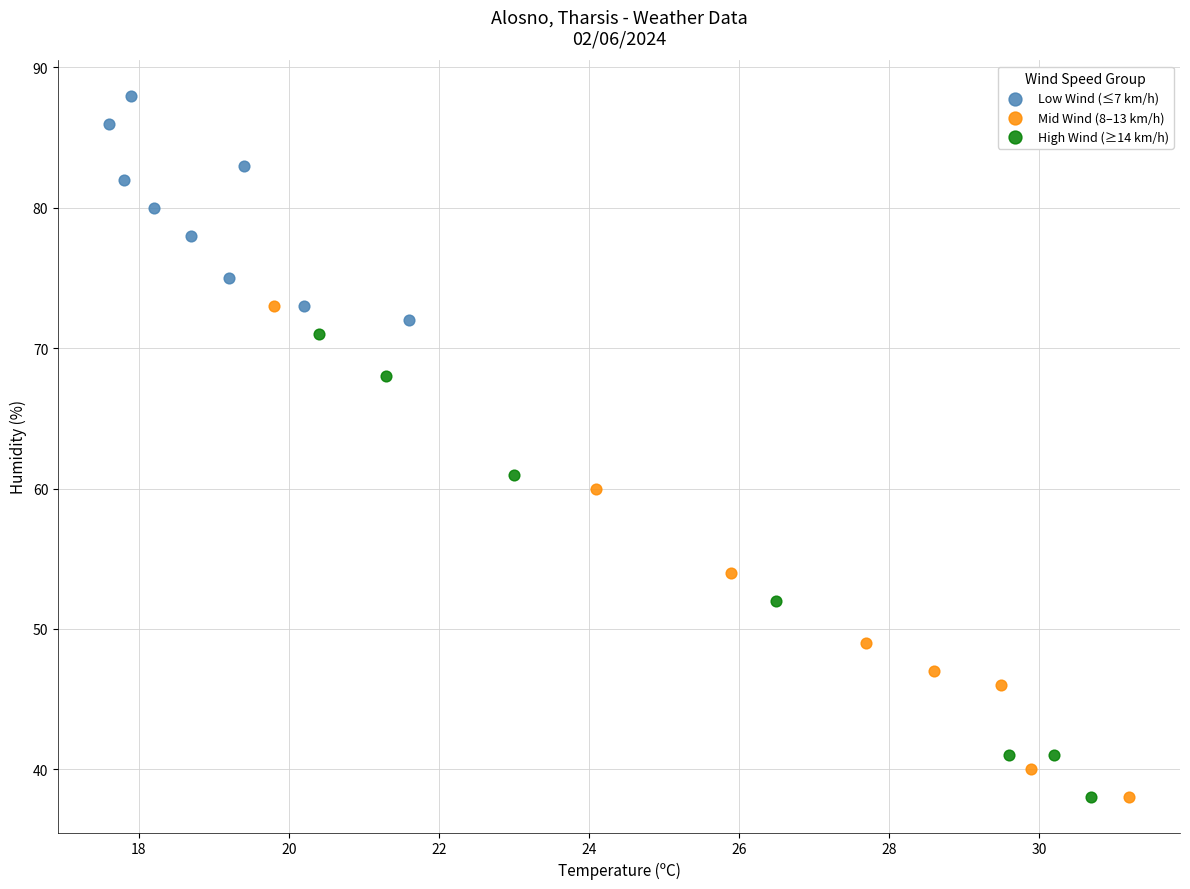

Which series has the widest spread of Y values?

Mid Wind (8–13 km/h)